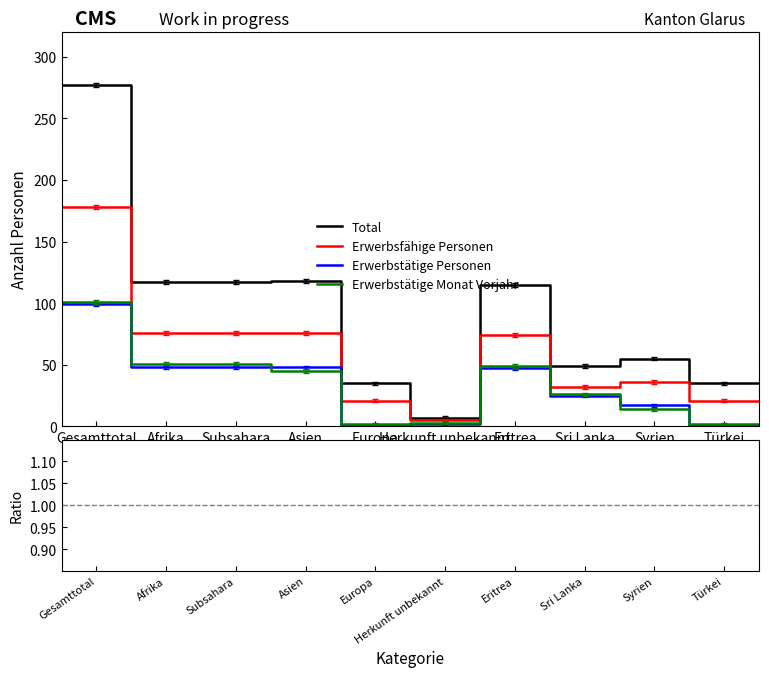

Does the chart have visible grid lines?

No